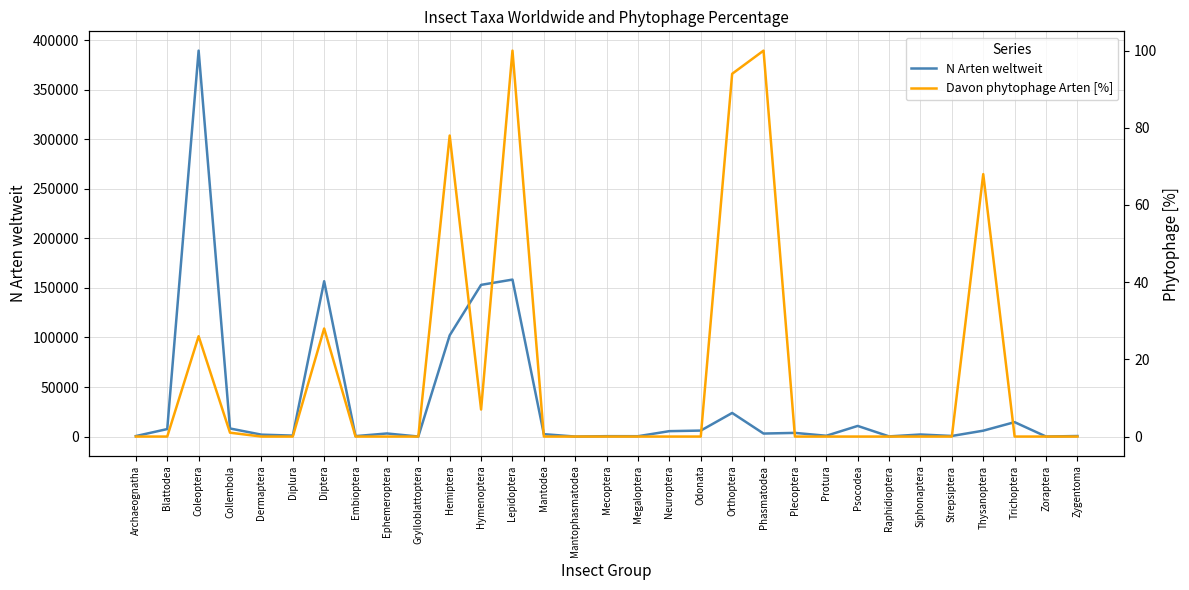

At which category does the chart reach its peak across all series?

Coleoptera